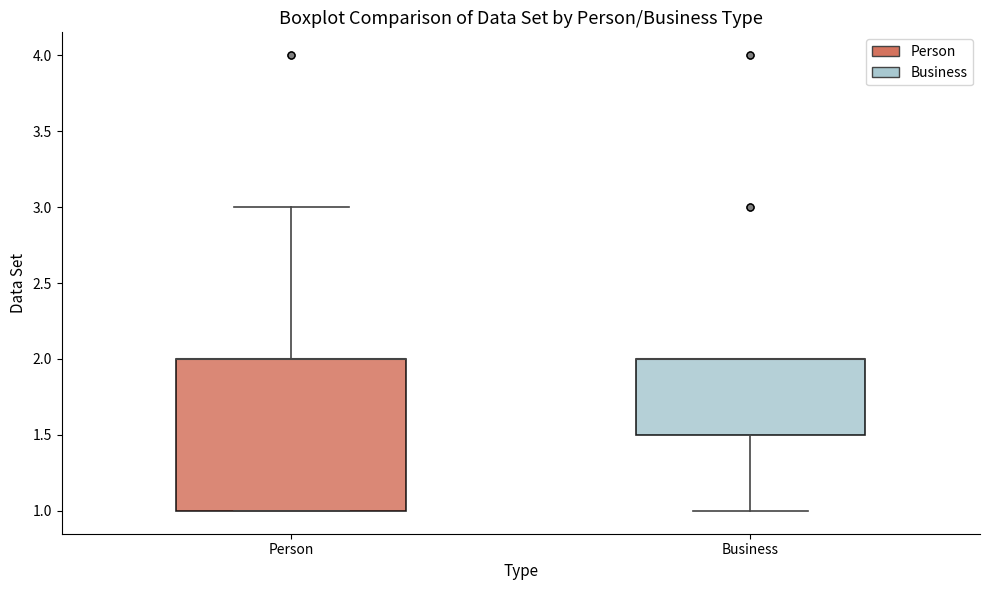

Reading left to right, read every box against the y-axis: the position of its median line, the range the box covers, and the ends of its whiskers. The values are not printed on the chart, so give them approximately, as read against the axis.

Person: median 2.0 (drawn on the box's upper edge), box 1.0 to 2.0, whiskers 1.0 to 3.0
Business: median 2.0 (drawn on the box's upper edge), box 1.5 to 2.0, whiskers 1.0 to 2.0